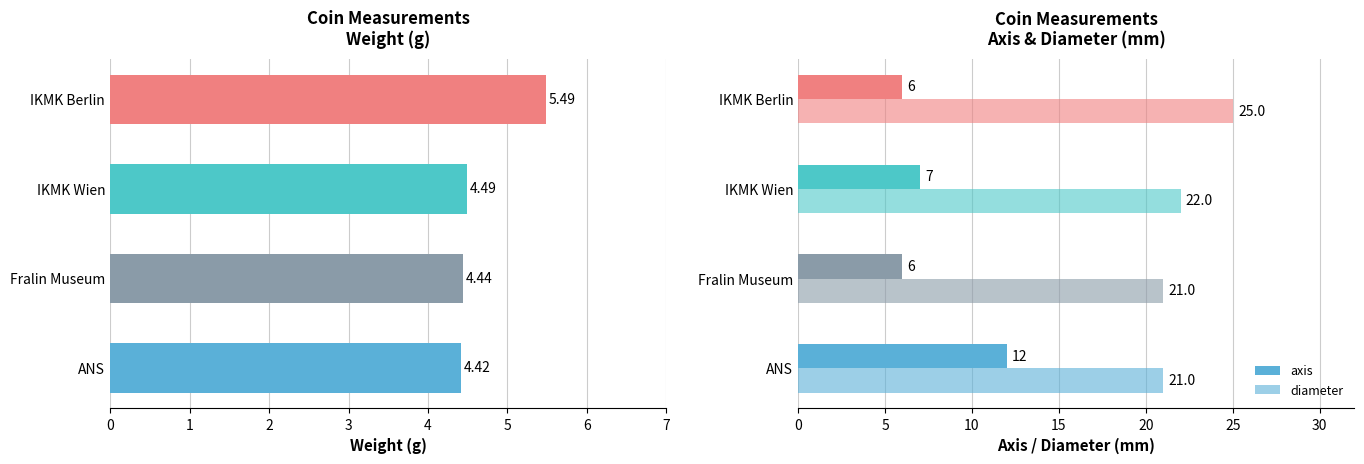

Which series has the largest range (max minus min)?

axis